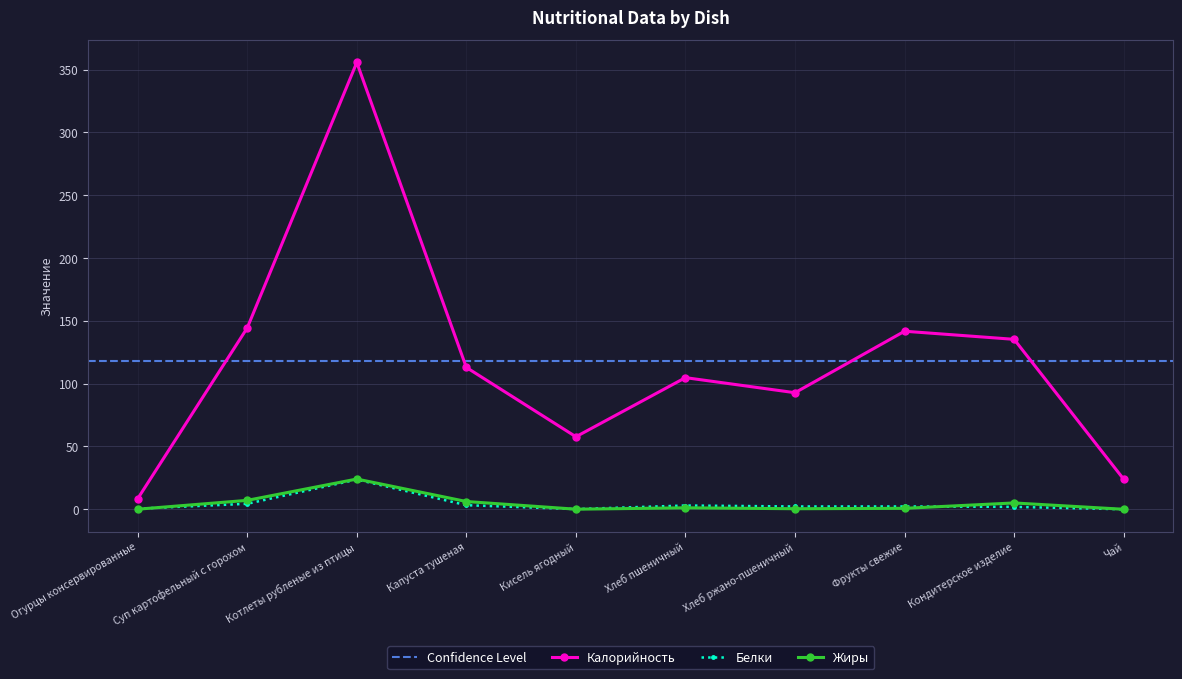

What is the lowest value of the Калорийность series?

8.4